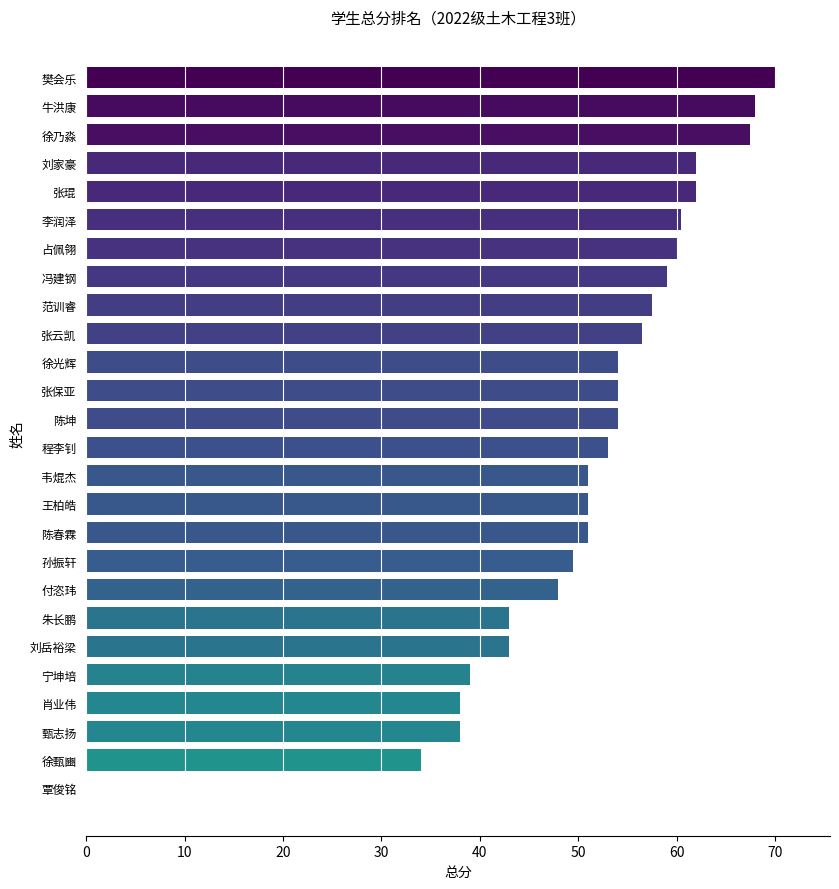

Approximately how many times larger is the value at 樊会乐 compared to 孙振轩?

1.4